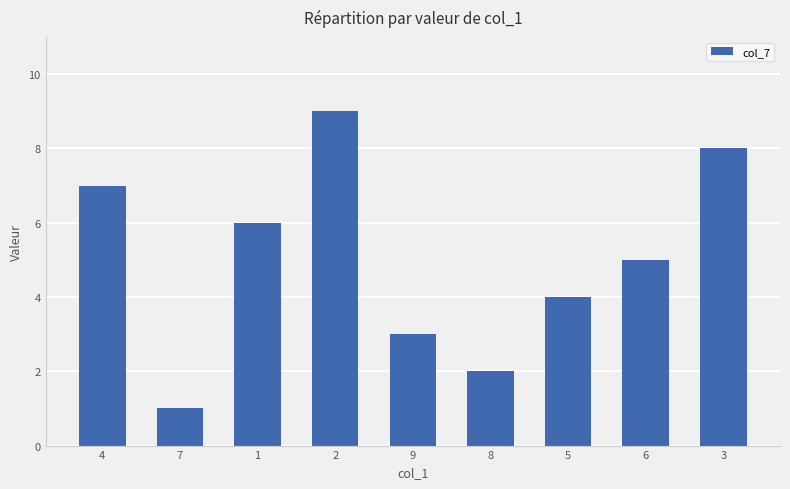

What is the value of the 8th bar from the left?

5